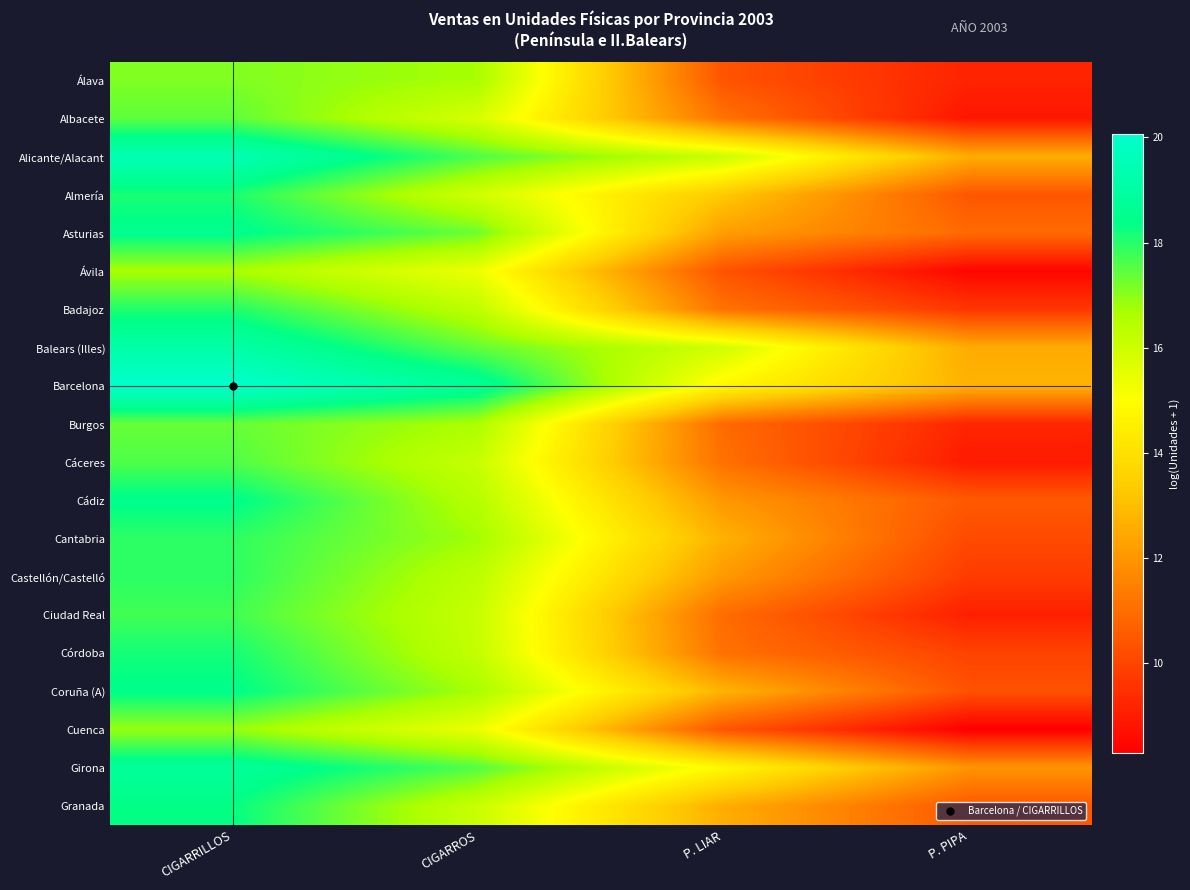

What is the total value across all series at CIGARROS?

331.5